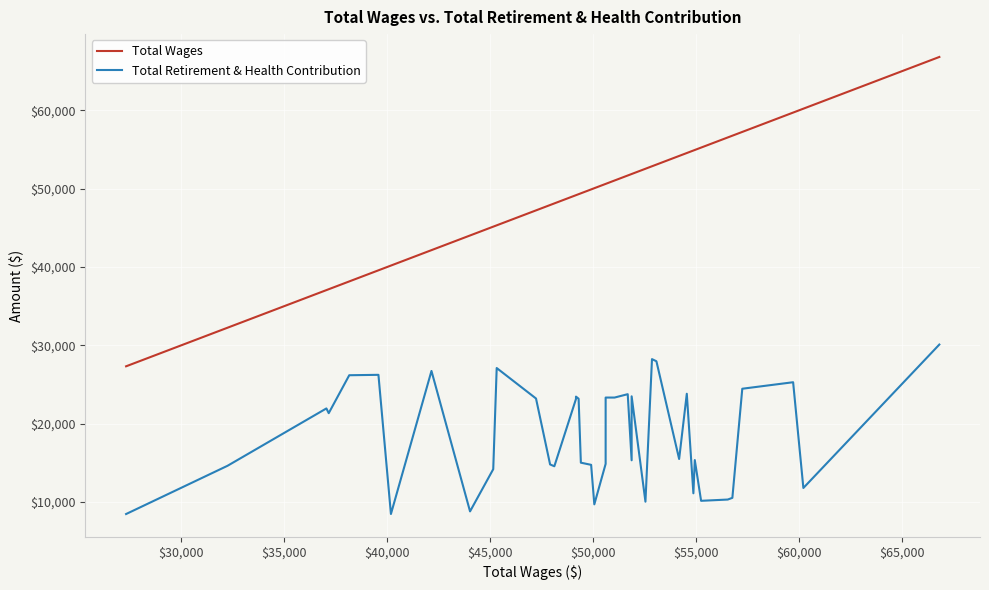

What is the highest value of the Total Retirement & Health Contribution series?

30103